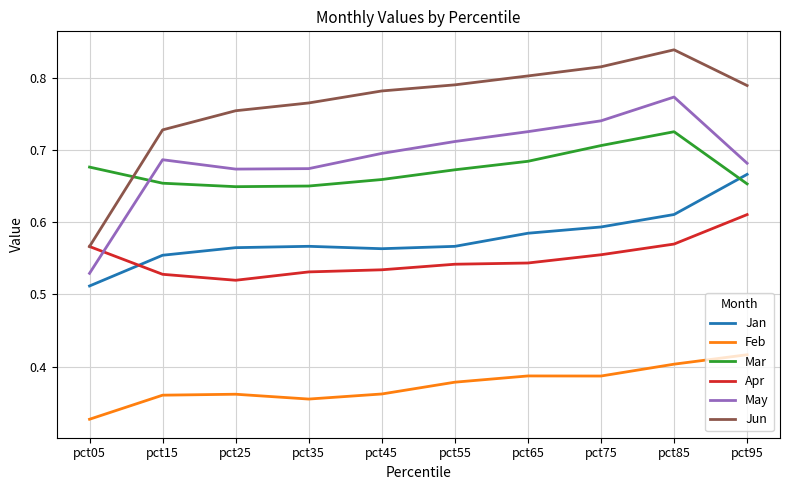

What is the difference between the Jan values at pct55 and pct05?

0.1